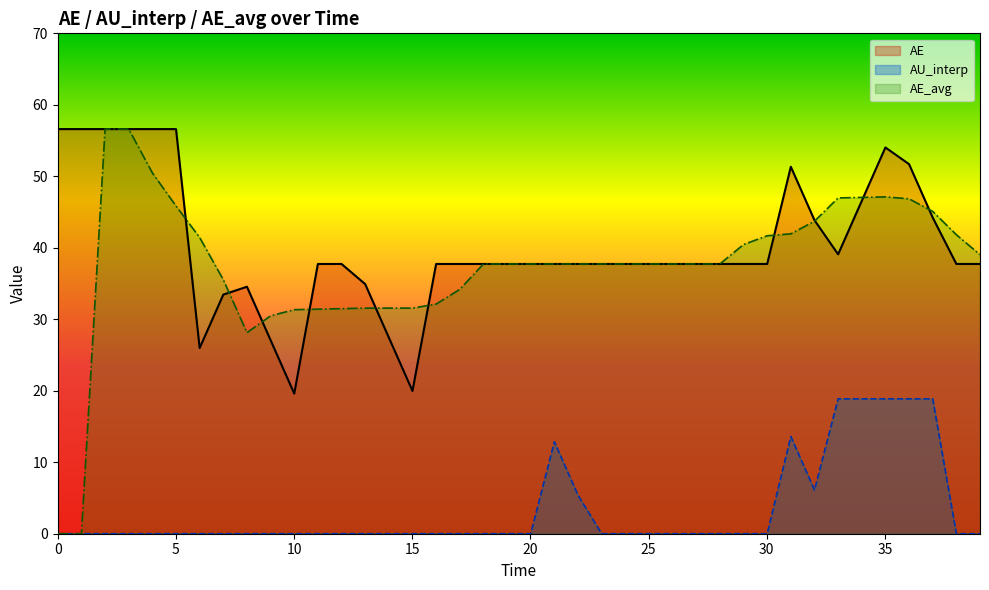

True or false: AU_interp and AE cross at least once.

False